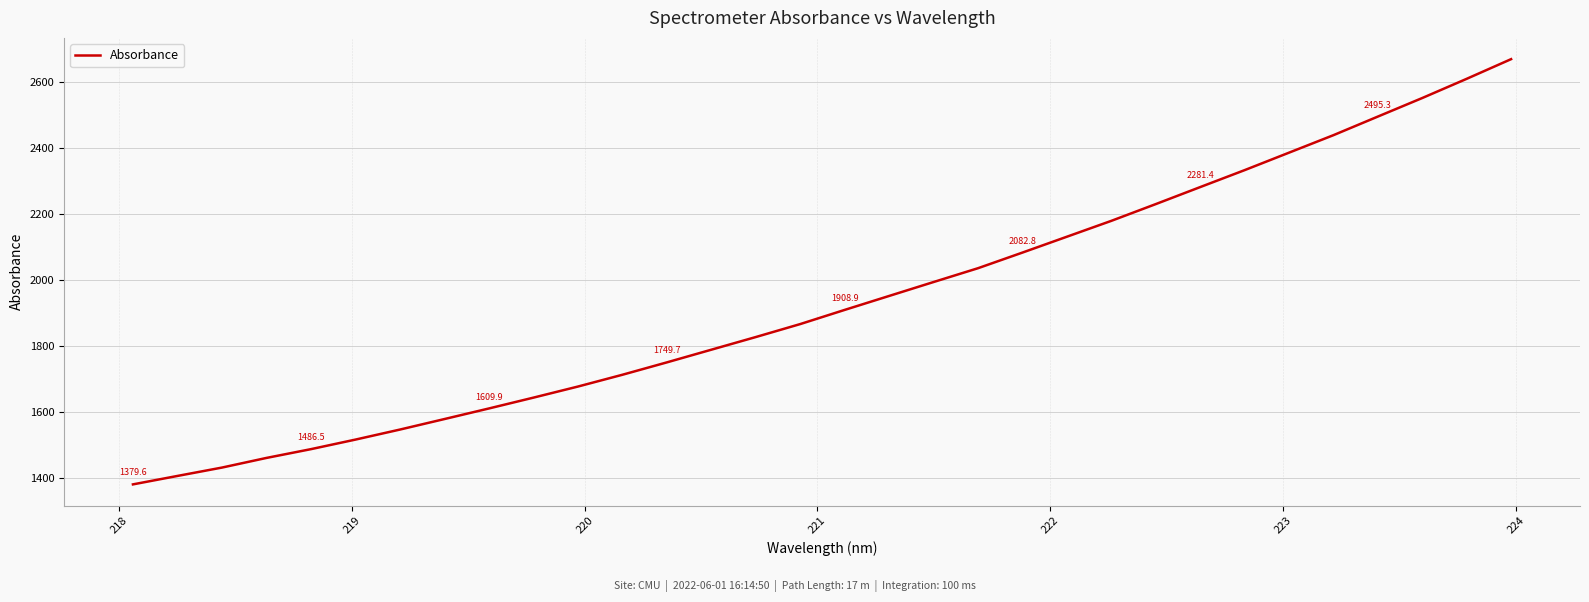

What is the maximum value shown in the chart?

2669.4